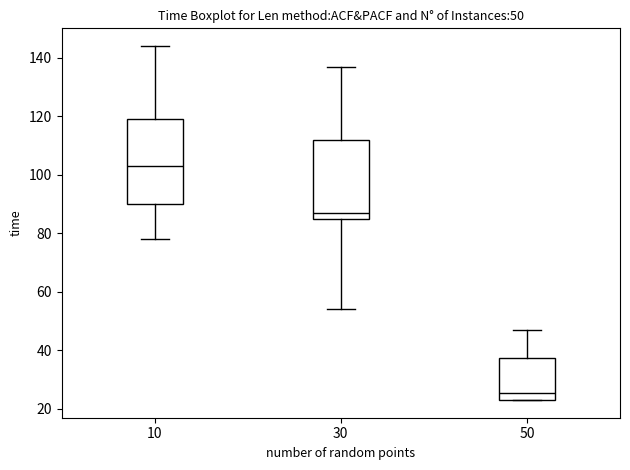

Which box's median line is the lowest?

50